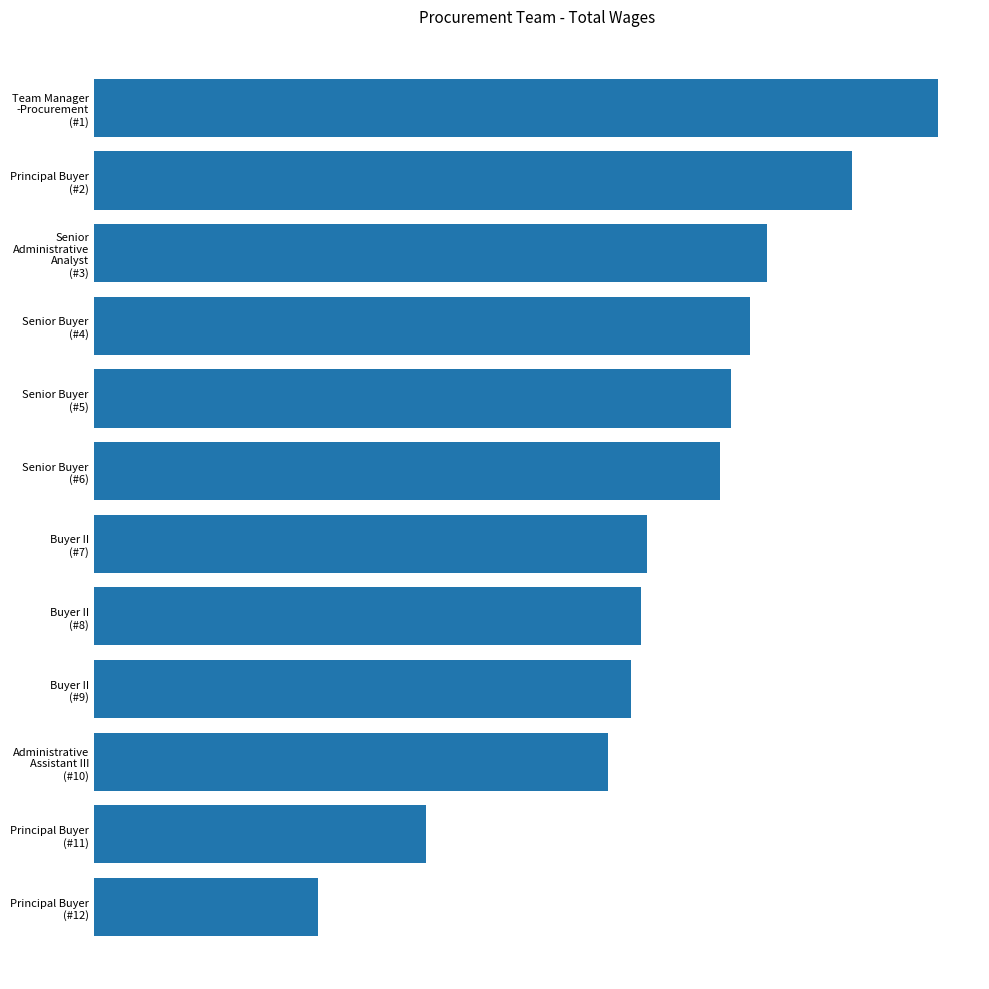

Does the chart contain any negative values?

No